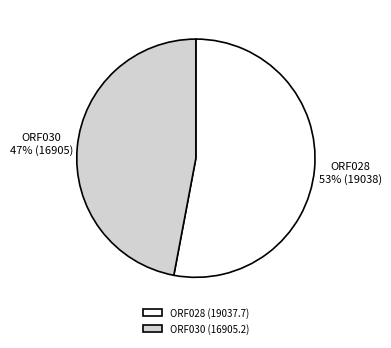

Between ORF030 (16905.2) and ORF028 (19037.7), which is larger?

ORF028 (19037.7)